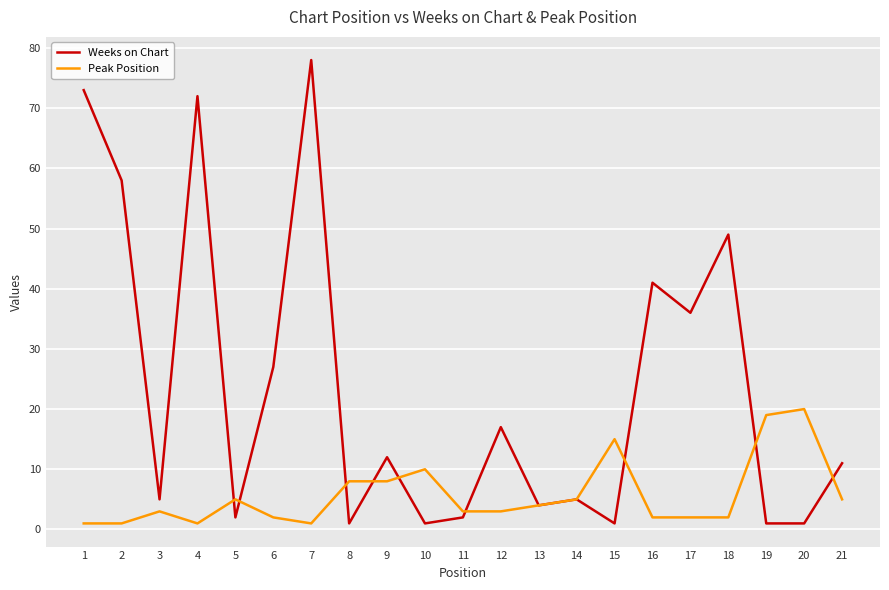

Which series has the largest range (max minus min)?

Weeks on Chart